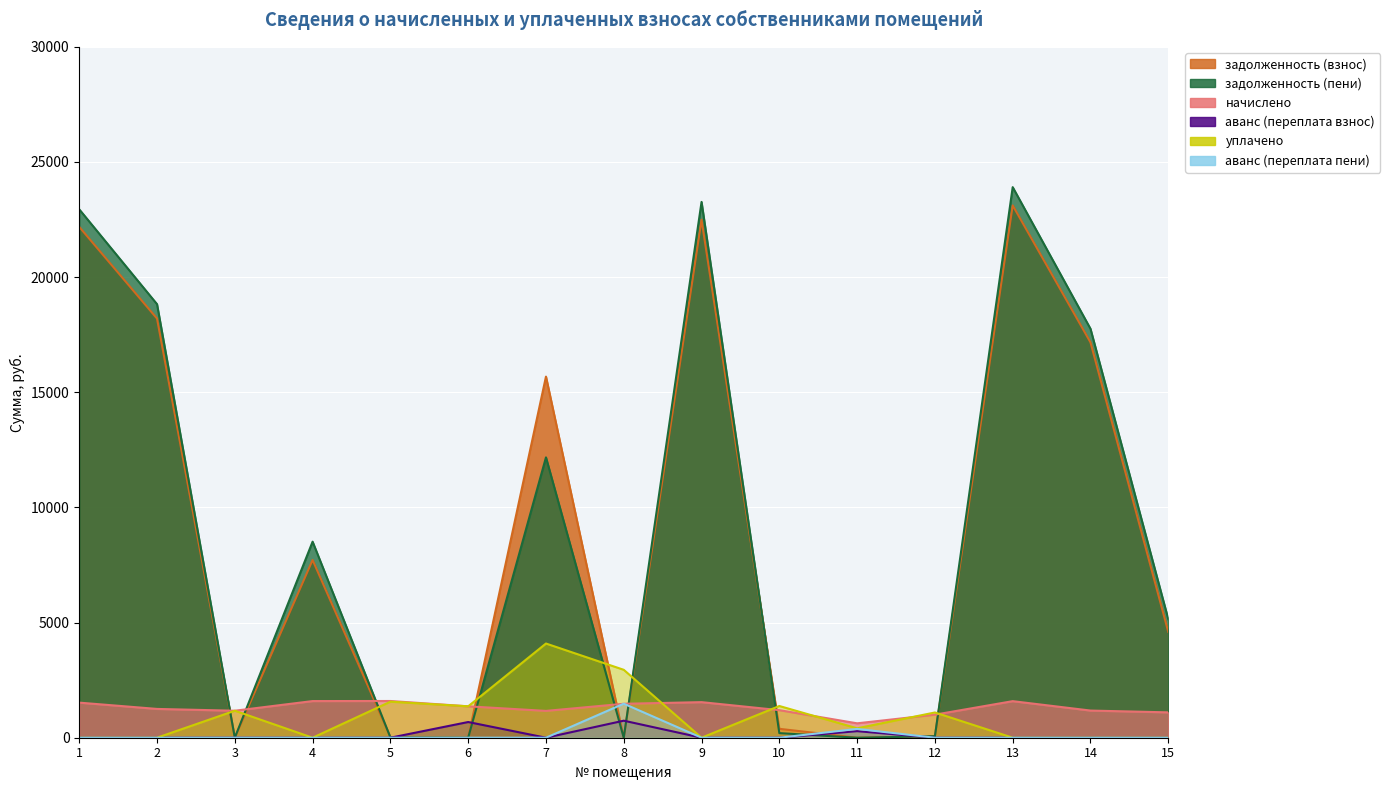

Reading left to right, transcribe all the data shown in this chart.

задолженность (взнос): 1=22182.9	2=18201.3	3=0.0	4=7717.4	5=29.8	6=0.0	7=15680.9	8=0.0	9=22493.0	10=386.6	11=0.0	12=64.5	13=23113.6	14=17167.1	15=4596.5
задолженность (пени): 1=22944.8	2=18826.4	3=0.0	4=8513.0	5=15.2	6=0.3	7=12173.1	8=0.0	9=23265.6	10=199.5	11=0.0	12=64.5	13=23907.5	14=17756.8	15=5147.0
начислено: 1=1523.8	2=1250.3	3=1172.2	4=1591.3	5=1594.9	6=1364.0	7=1165.1	8=1474.1	9=1545.1	10=1197.0	11=625.1	12=1001.6	13=1587.7	14=1179.2	15=1101.1
аванс (переплата взнос): 1=0.0	2=0.0	3=0.4	4=0.0	5=0.0	6=681.7	7=0.0	8=739.7	9=0.0	10=0.0	11=285.6	12=0.0	13=0.0	14=0.0	15=0.0
уплачено: 1=0.0	2=0.0	3=1172.0	4=0.0	5=1565.0	6=1364.0	7=4090.4	8=2949.0	9=0.0	10=1377.6	11=409.0	12=1096.3	13=0.0	14=0.0	15=0.0
аванс (переплата пени): 1=0.0	2=0.0	3=0.3	4=0.0	5=0.0	6=0.0	7=0.0	8=1477.7	9=0.0	10=0.0	11=382.0	12=0.0	13=0.0	14=0.0	15=0.0